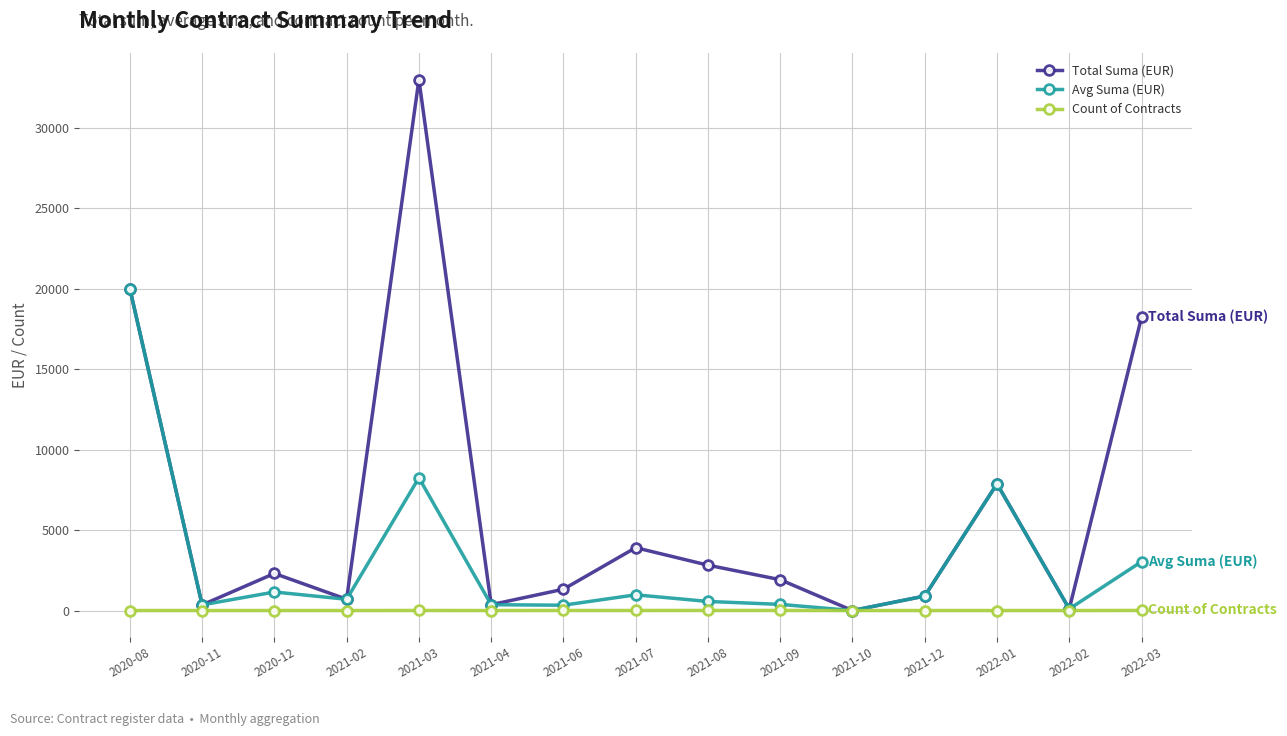

What is the value of the Total Suma (EUR) point at the 13th from the left?

7875.0